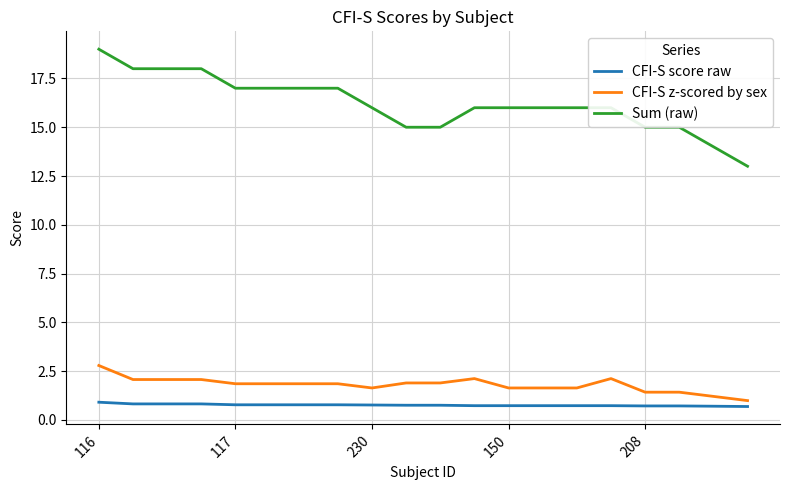

List the series in order of their peak value, highest first.

Sum (raw), CFI-S z-scored by sex, CFI-S score raw